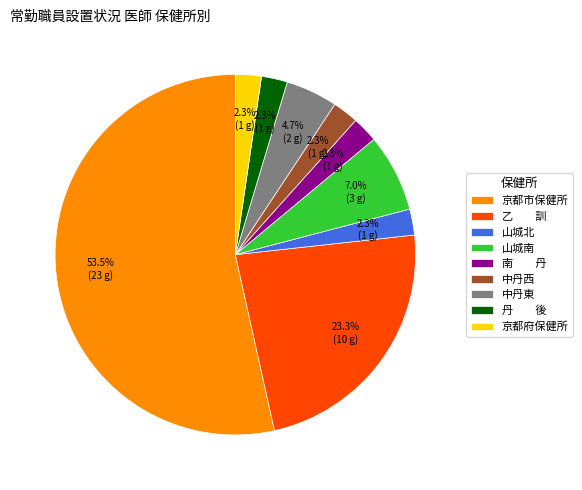

To the nearest percent, what is the difference between the largest and smallest slice percentages?

51%